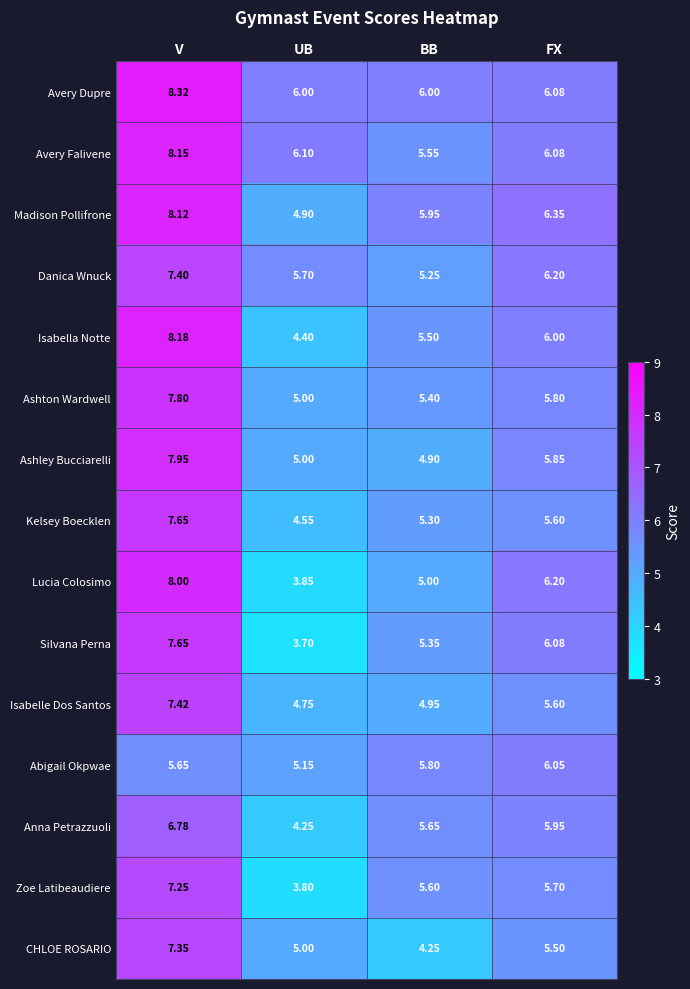

How many data points in Zoe Latibeaudiere are less than 5?

1